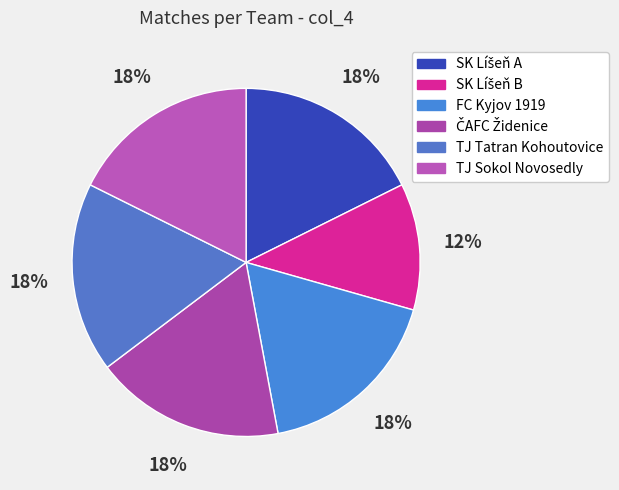

True or false: ČAFC Židenice accounts for 18% of the total.

True